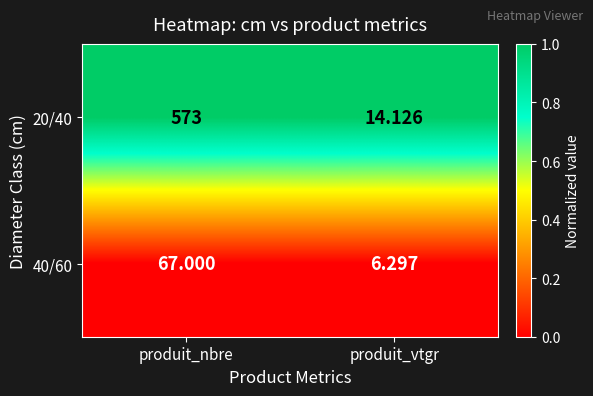

Which category has the lowest value in the 40/60 series?

produit_vtgr